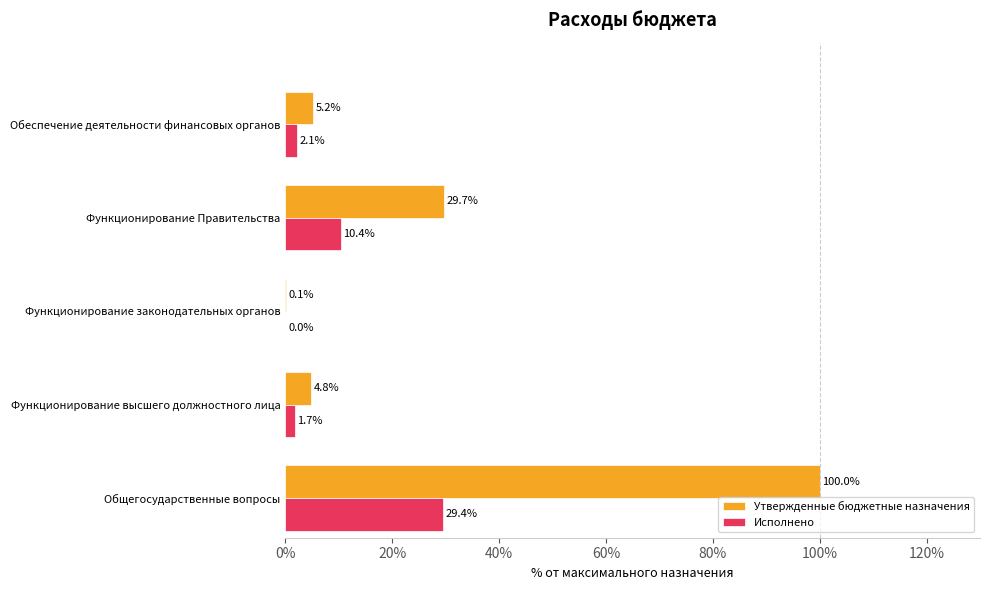

Between Общегосударственные вопросы and Функционирование Правительства, which series saw the biggest shift?

Утвержденные бюджетные назначения